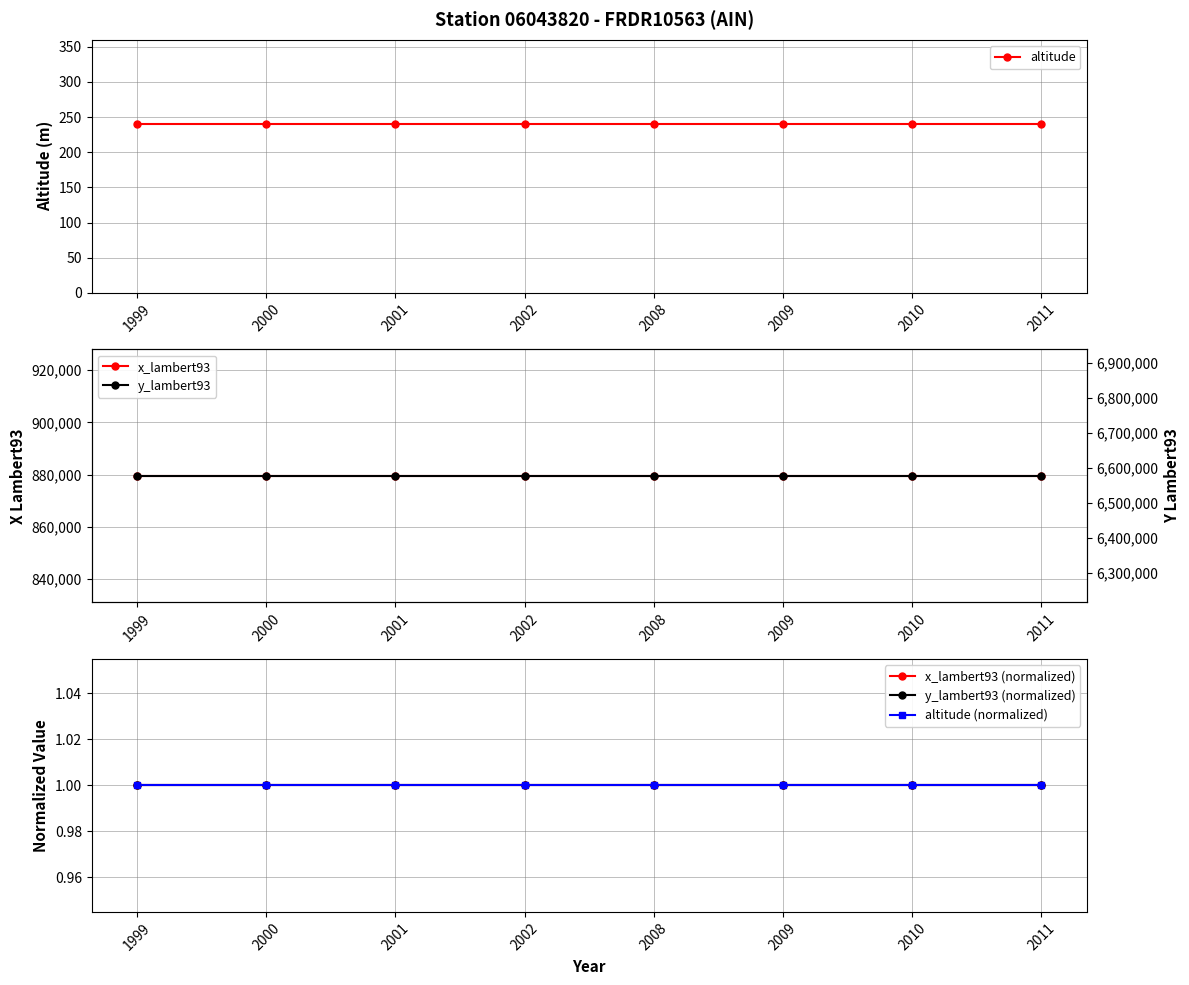

Reading left to right, what are all the values shown in this chart?

altitude: 1999=240	2000=240	2001=240	2002=240	2008=240	2009=240	2010=240	2011=240
x_lambert93: 1999=879522	2000=879522	2001=879522	2002=879522	2008=879522	2009=879522	2010=879522	2011=879522
x_lambert93 (normalized): 1999=1	2000=1	2001=1	2002=1	2008=1	2009=1	2010=1	2011=1
y_lambert93 (normalized): 1999=1	2000=1	2001=1	2002=1	2008=1	2009=1	2010=1	2011=1
altitude (normalized): 1999=1	2000=1	2001=1	2002=1	2008=1	2009=1	2010=1	2011=1
y_lambert93: 1999=6576925	2000=6576925	2001=6576925	2002=6576925	2008=6576925	2009=6576925	2010=6576925	2011=6576925